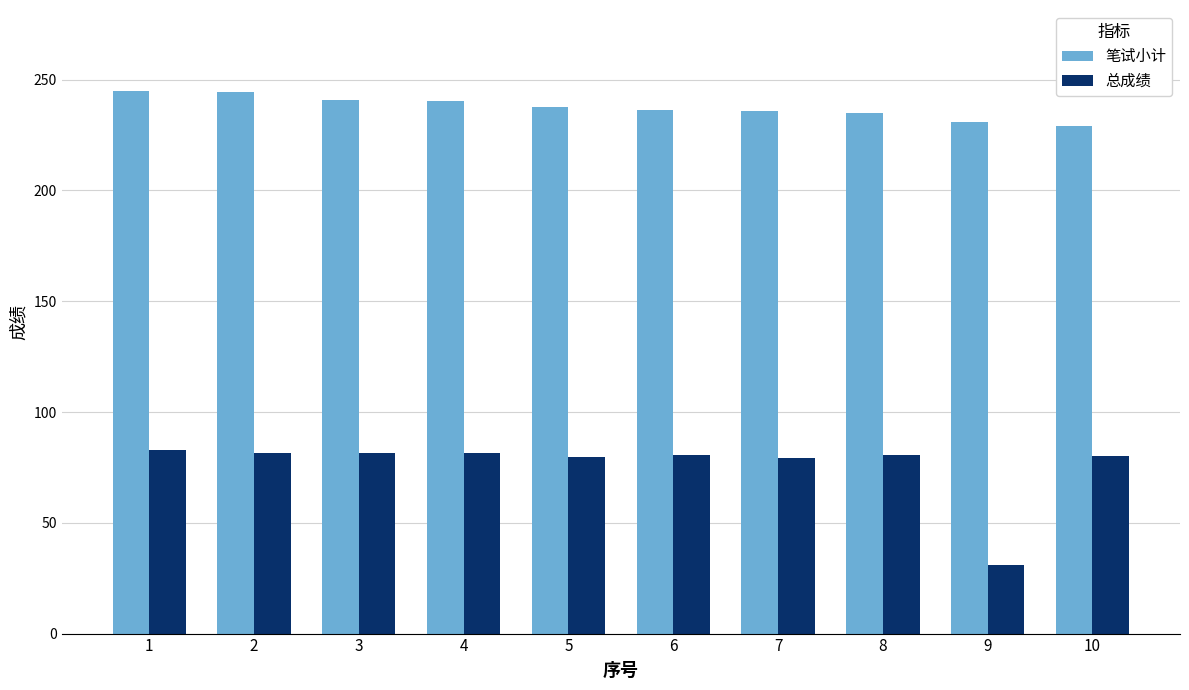

What is the value of the 总成绩 bar at the 2nd from the left?

81.4